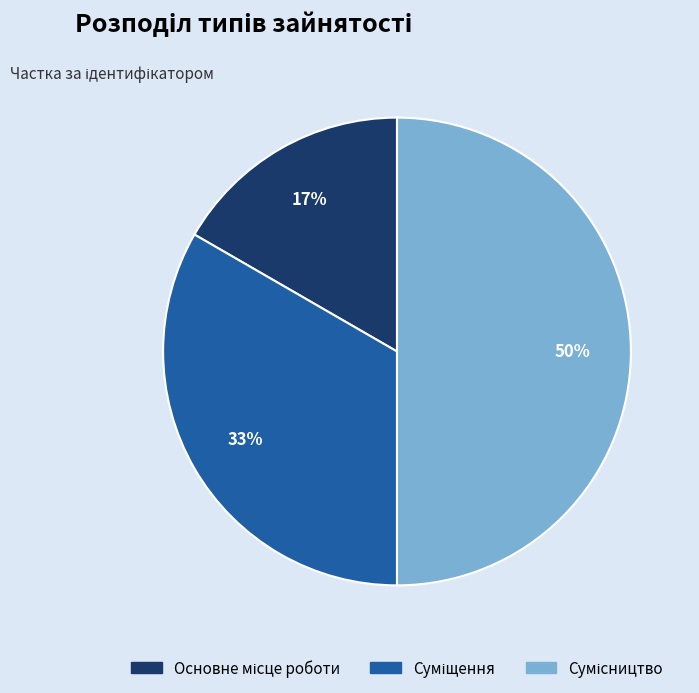

To the nearest percent, what is the difference between the largest and smallest slice percentages?

33%